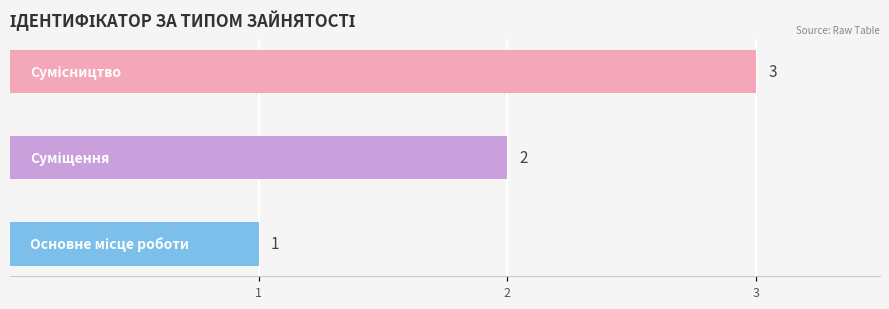

What is the maximum value shown in the chart?

3